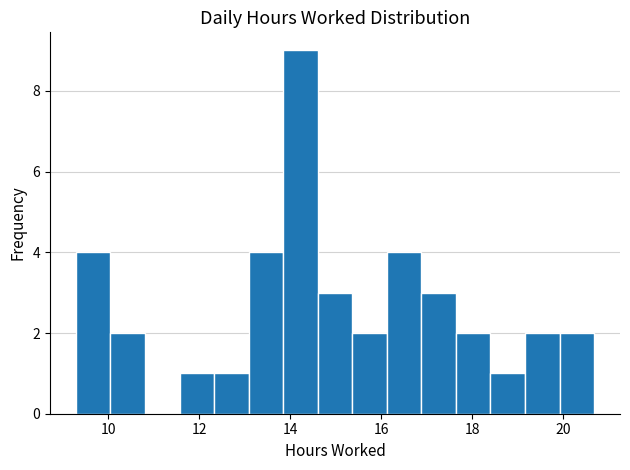

Read against the x-axis, roughly where is the centre of the tallest bar?

14.2